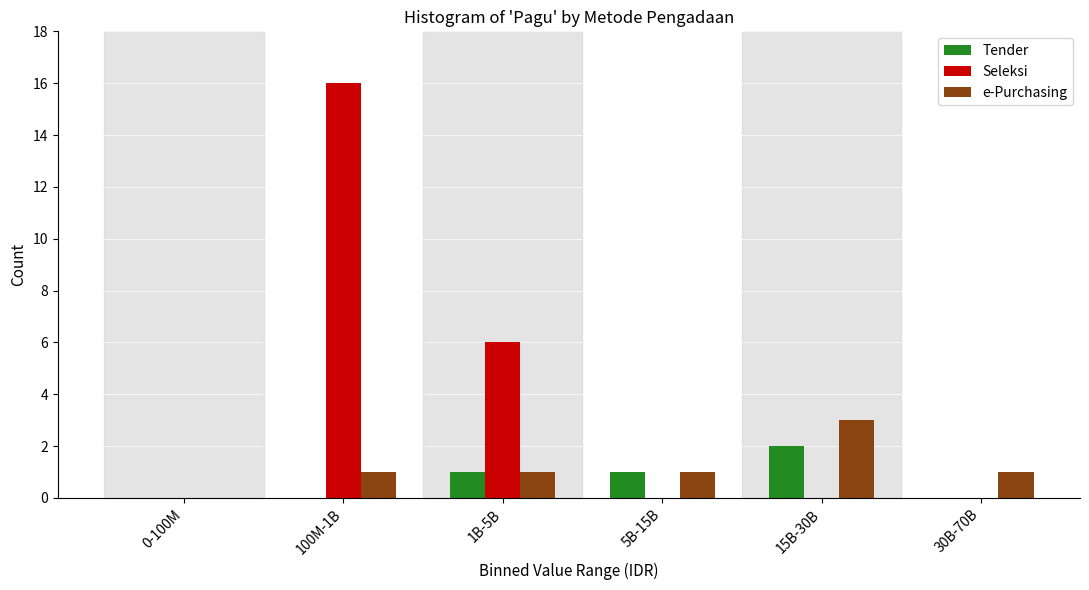

Reading left to right, what are all the values shown in this chart?

Tender: 0-100M=0	100M-1B=0	1B-5B=1	5B-15B=1	15B-30B=2	30B-70B=0
Seleksi: 0-100M=0	100M-1B=16	1B-5B=6	5B-15B=0	15B-30B=0	30B-70B=0
e-Purchasing: 0-100M=0	100M-1B=1	1B-5B=1	5B-15B=1	15B-30B=3	30B-70B=1